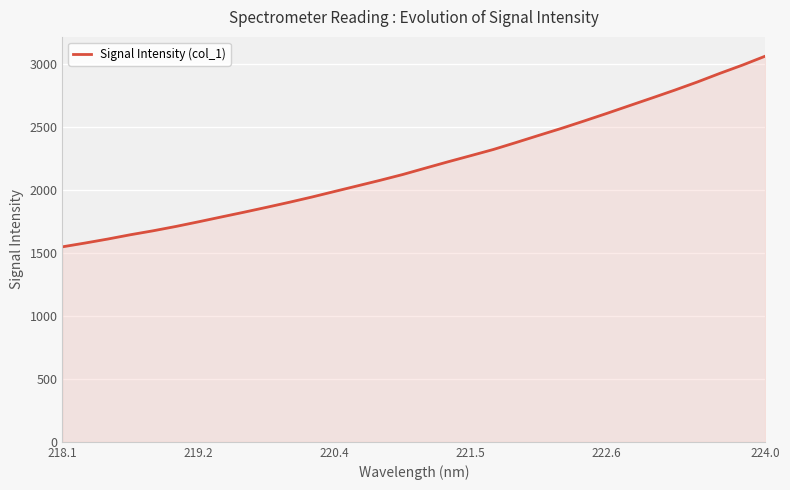

What is the smallest value displayed?

1548.7